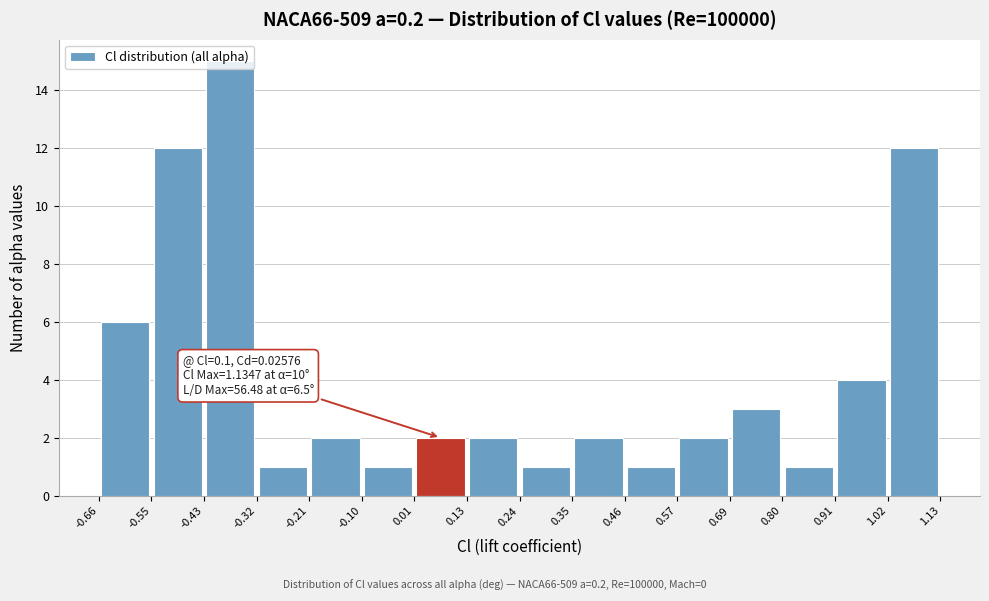

Which range on the x-axis has the tallest bar?

-0.43 to -0.32